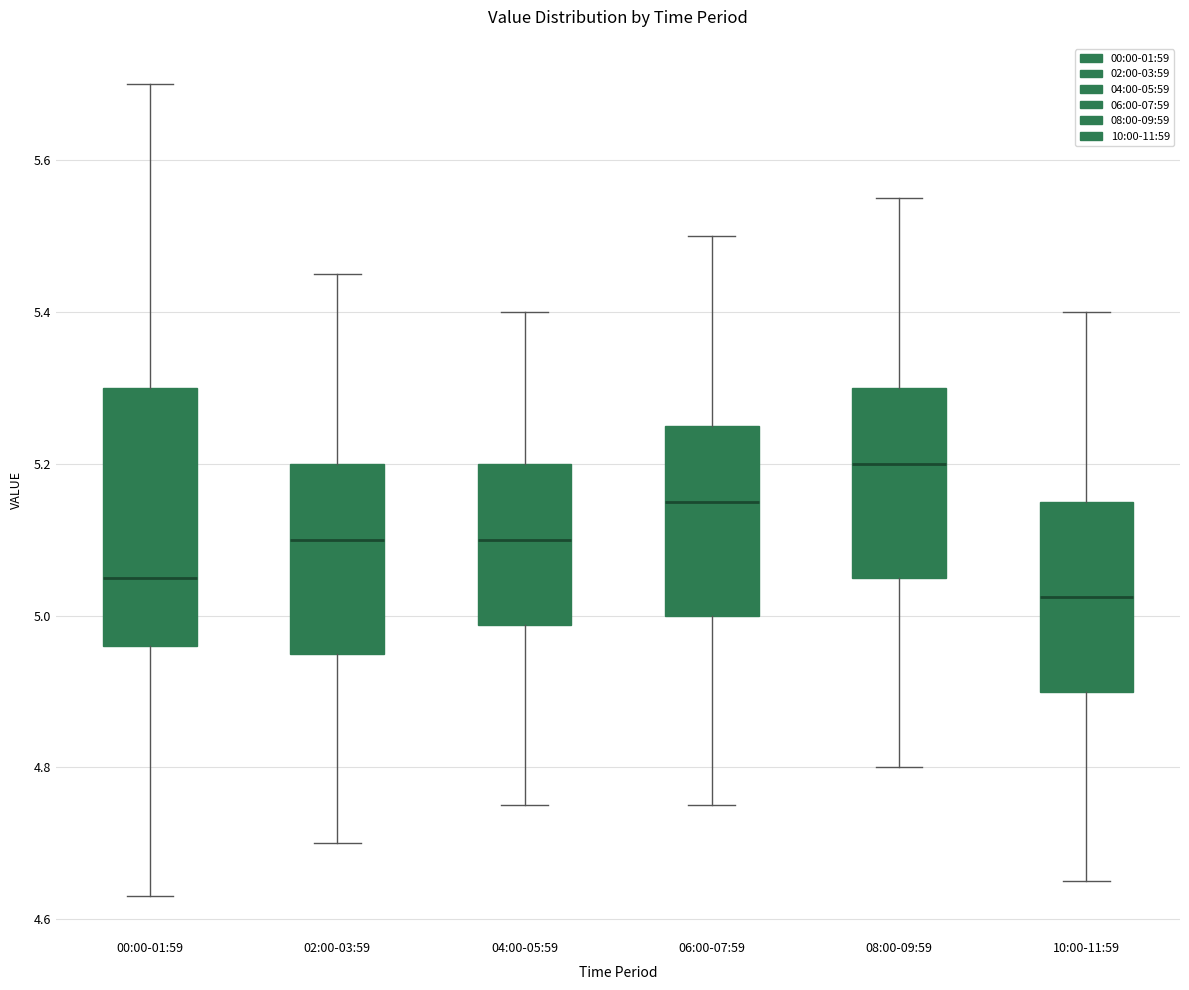

Which box's median line is the lowest?

10:00-11:59